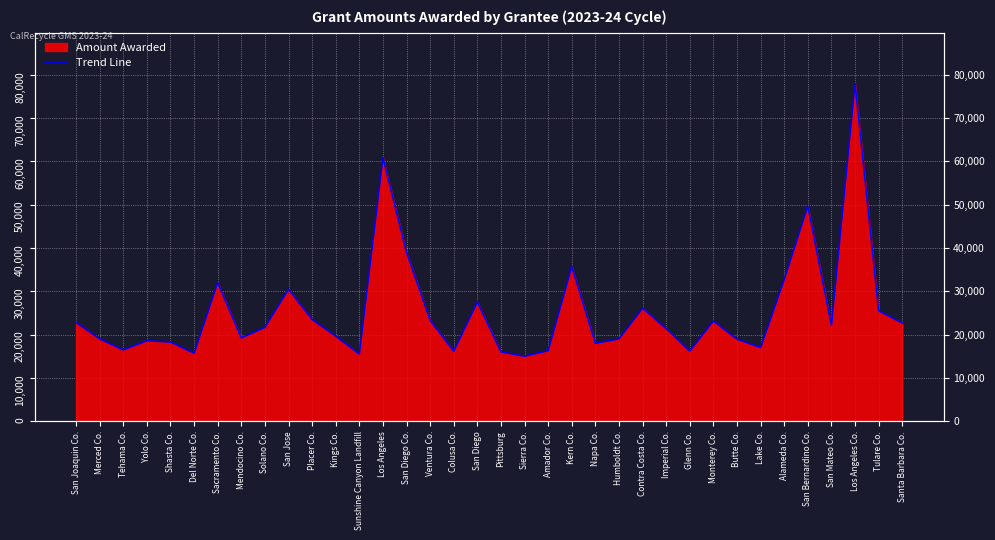

How many lines are shown in the chart?

1